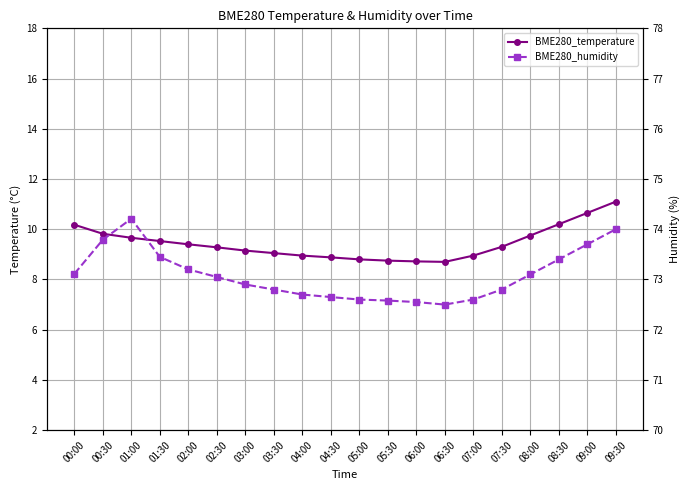

At 08:30, list the series in order from largest to smallest.

BME280_humidity, BME280_temperature